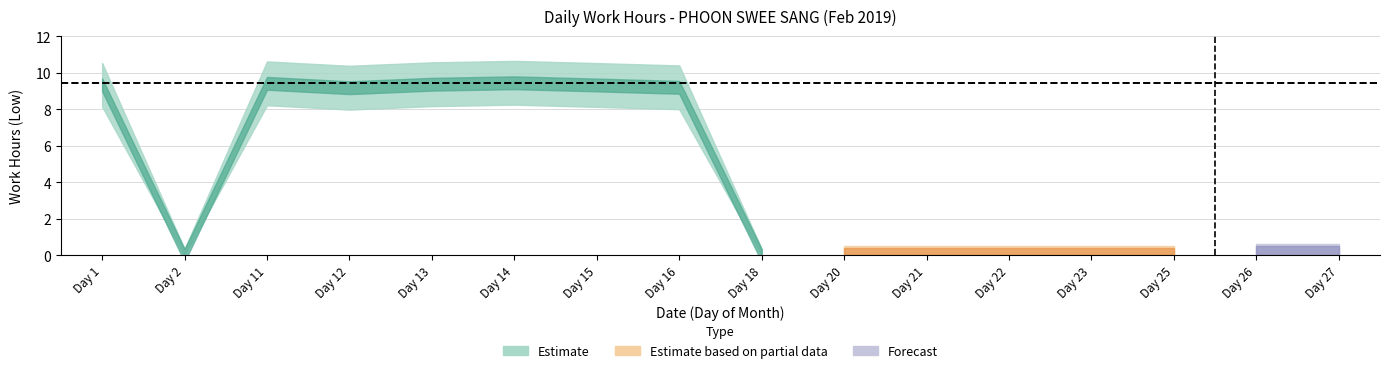

Rank the categories by value from lowest to highest.

2, 18, 20, 21, 22, 23, 25, 26, 27, 12, 16, 15, 1, 13, 11, 14